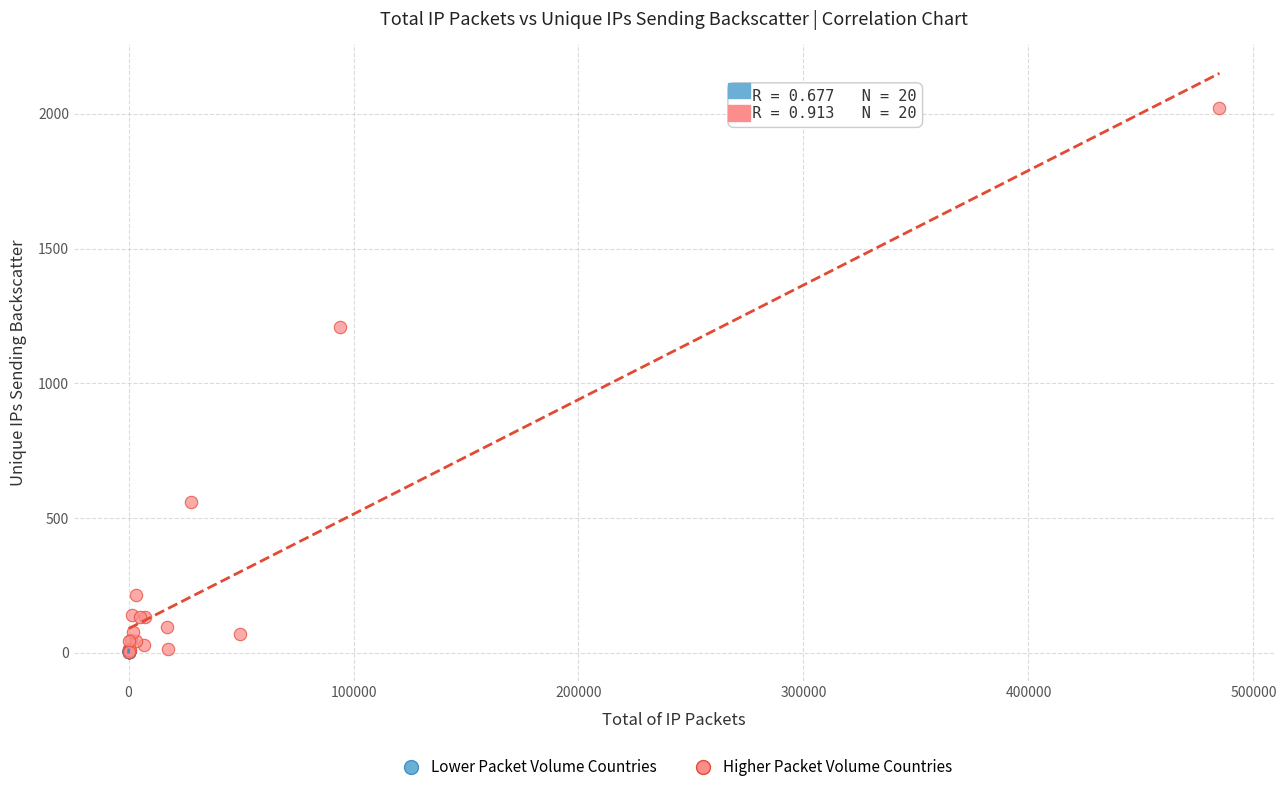

Which series reaches the maximum Y coordinate?

Higher Packet Volume Countries